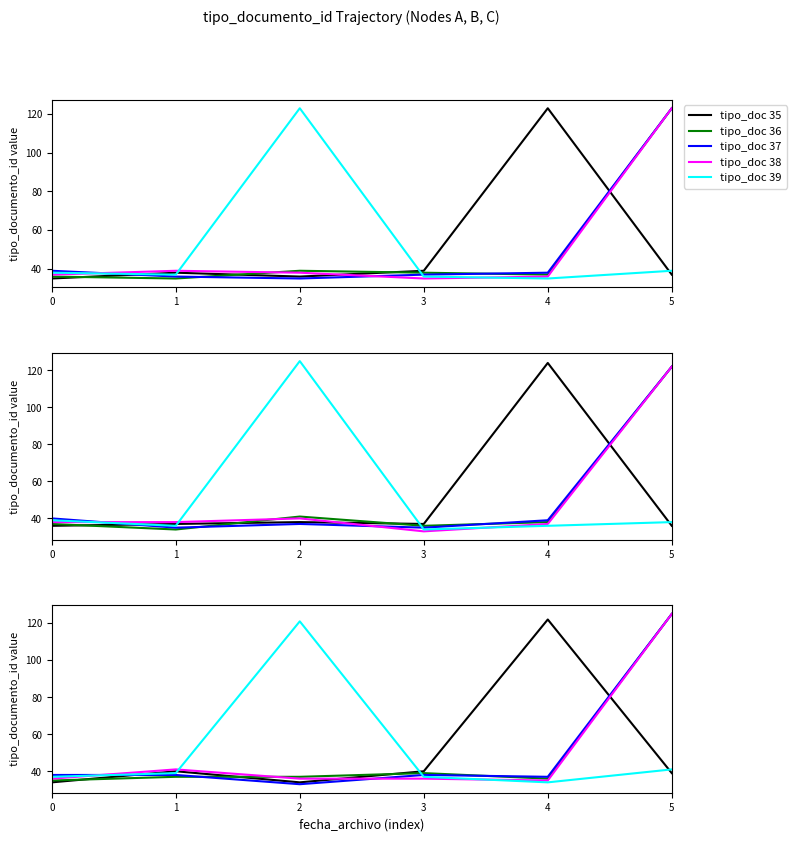

How many times do tipo_doc 35 and tipo_doc 36 cross each other?

4